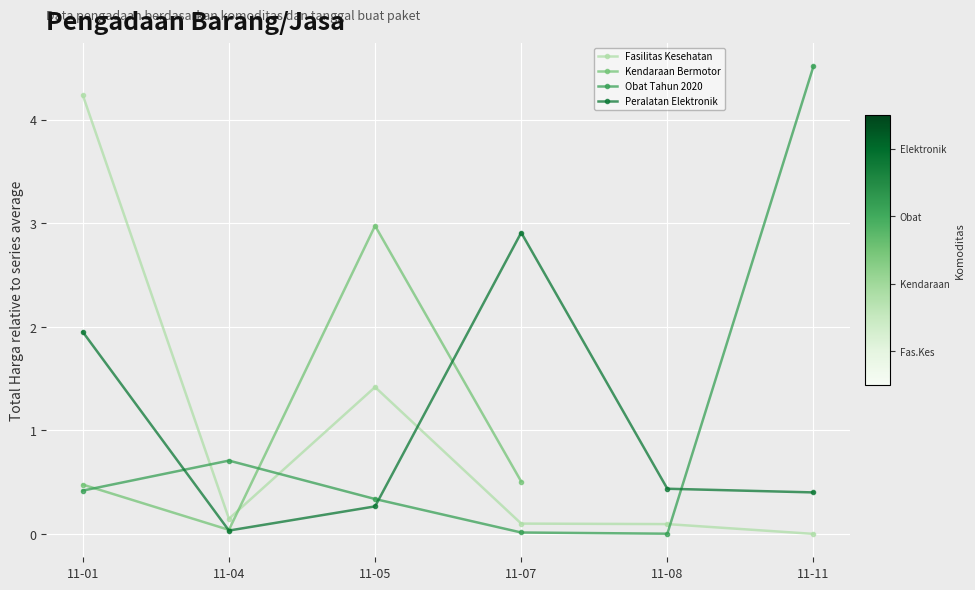

Which series changed the most between 11-01 and 11-04?

Fasilitas Kesehatan